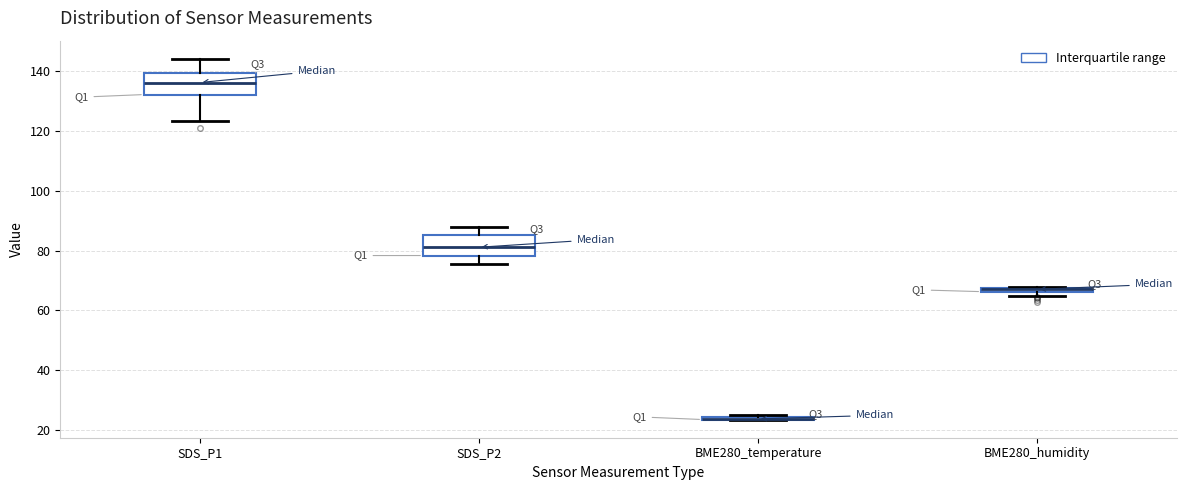

Where is the upper edge of the box for BME280_humidity on the y-axis? The values are not printed on the chart, so give them approximately, as read against the axis.

68